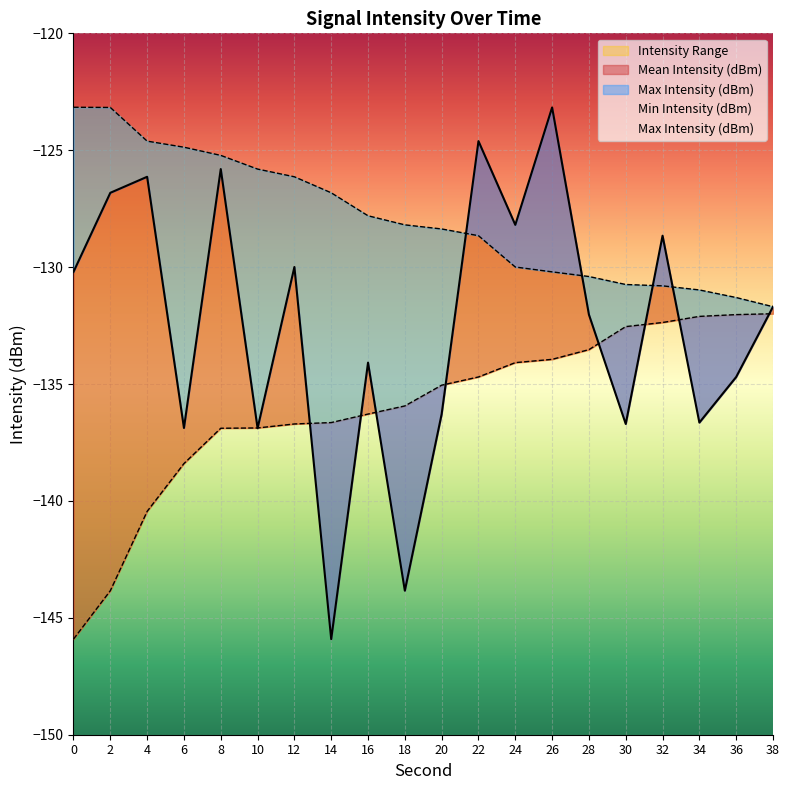

Where is Max Intensity (dBm) nearest to the value -127?

14